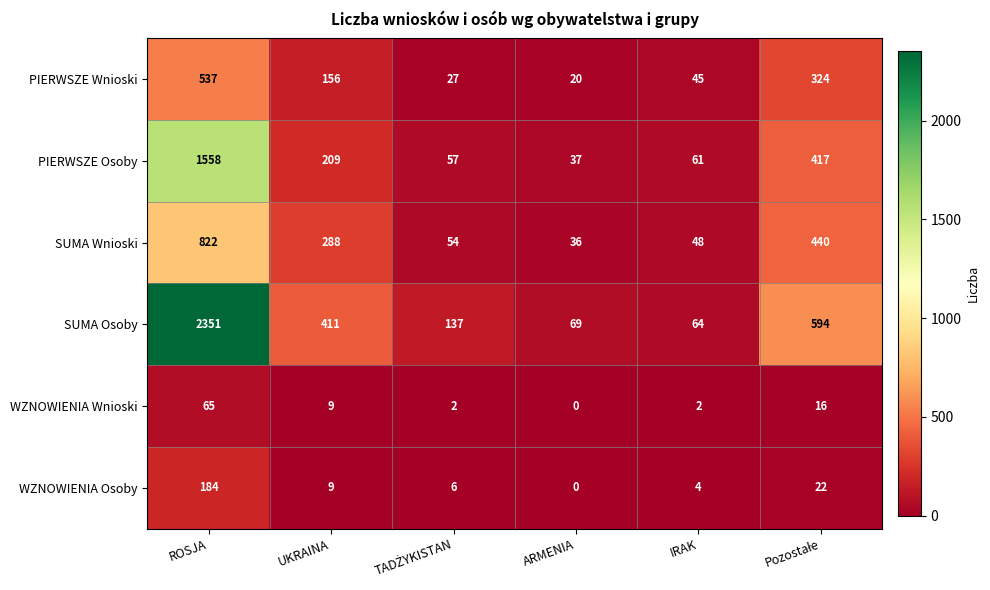

True or false: PIERWSZE Wnioski has a value of 232 at ROSJA.

False